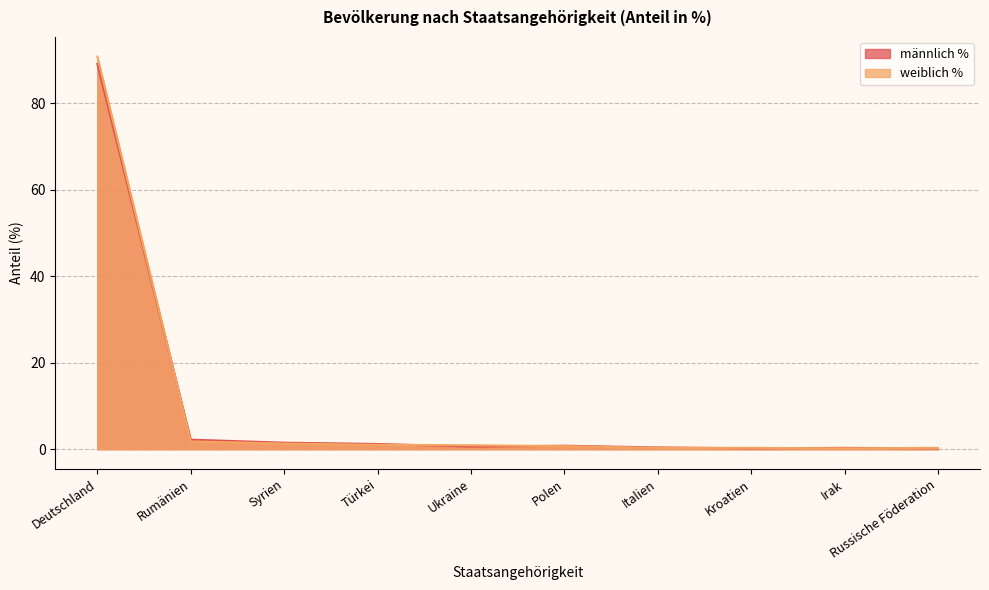

Where is the first local minimum for weiblich %?

Irak